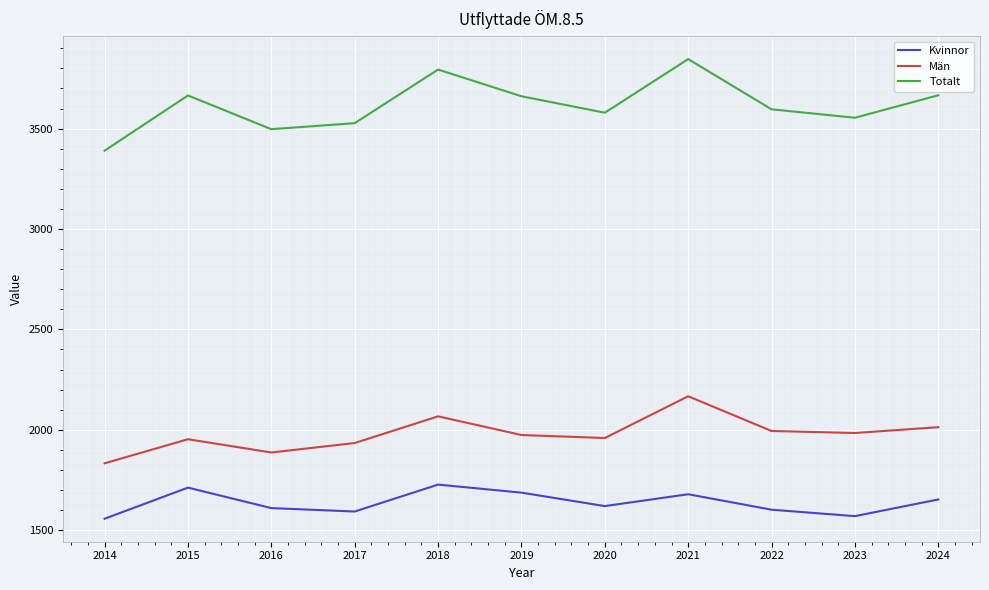

Rank the series by their maximum value, from lowest to highest.

Kvinnor, Män, Totalt